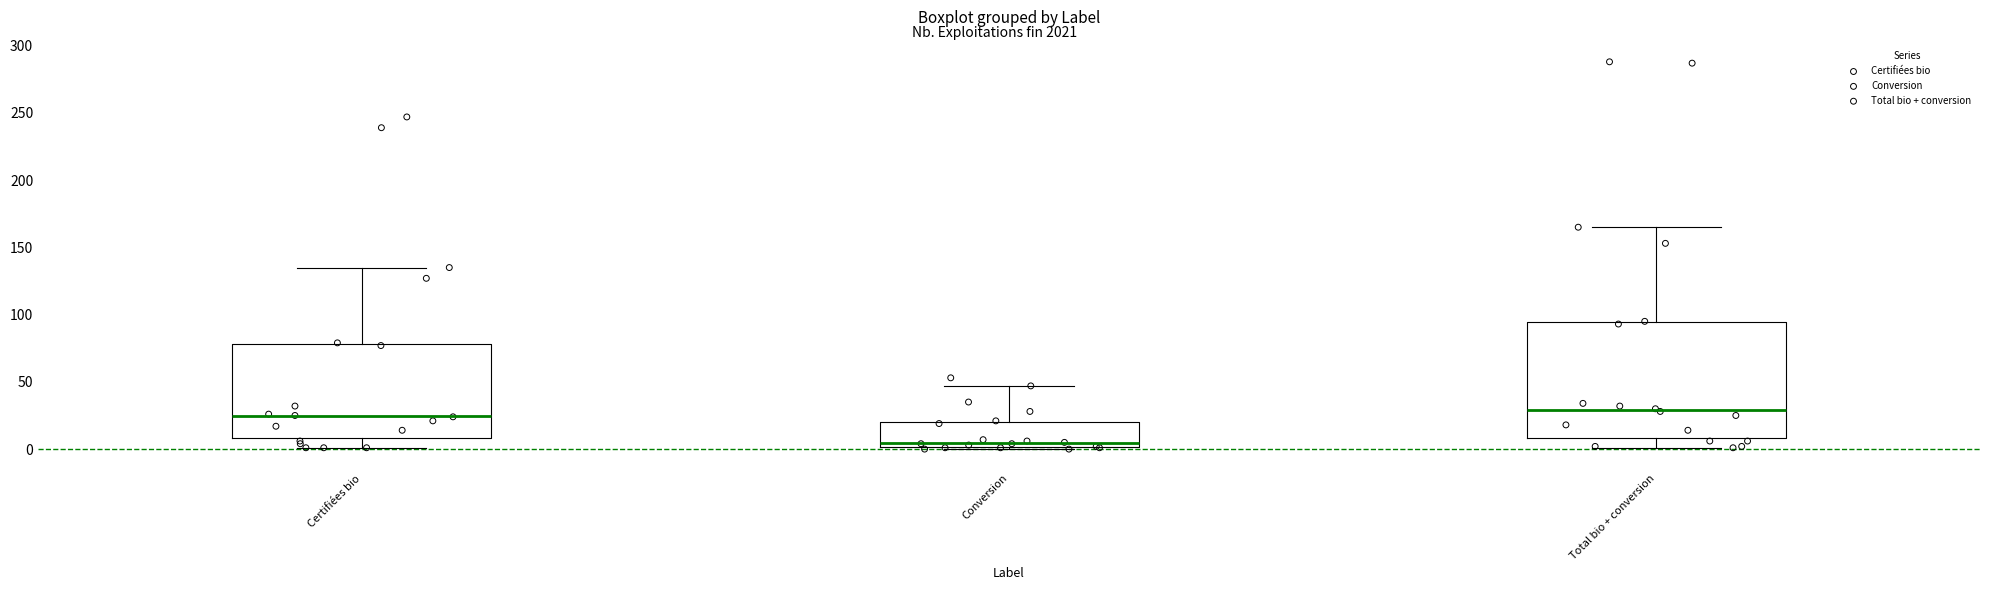

Reading left to right, read every box against the y-axis: the position of its median line, the range the box covers, and the ends of its whiskers. The values are not printed on the chart, so give them approximately, as read against the axis.

Certifiées bio: median 25, box 10 to 80, whiskers 0 to 135
Conversion: median 5, box 0 to 20, whiskers 0 to 45
Total bio + conversion: median 30, box 10 to 95, whiskers 0 to 165